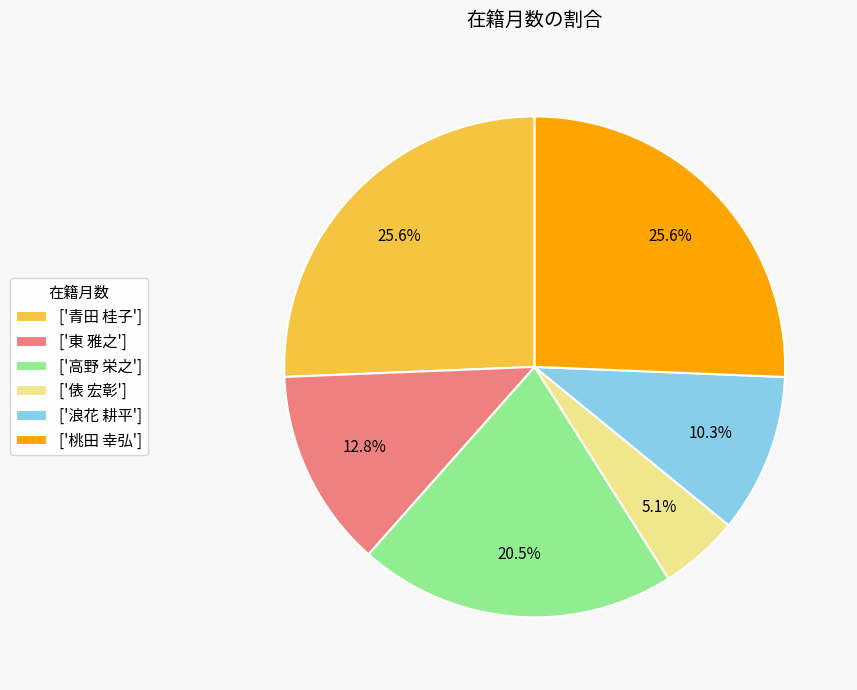

What is the ratio of the value at ['東 雅之'] to the value at ['高野 栄之']?

0.6